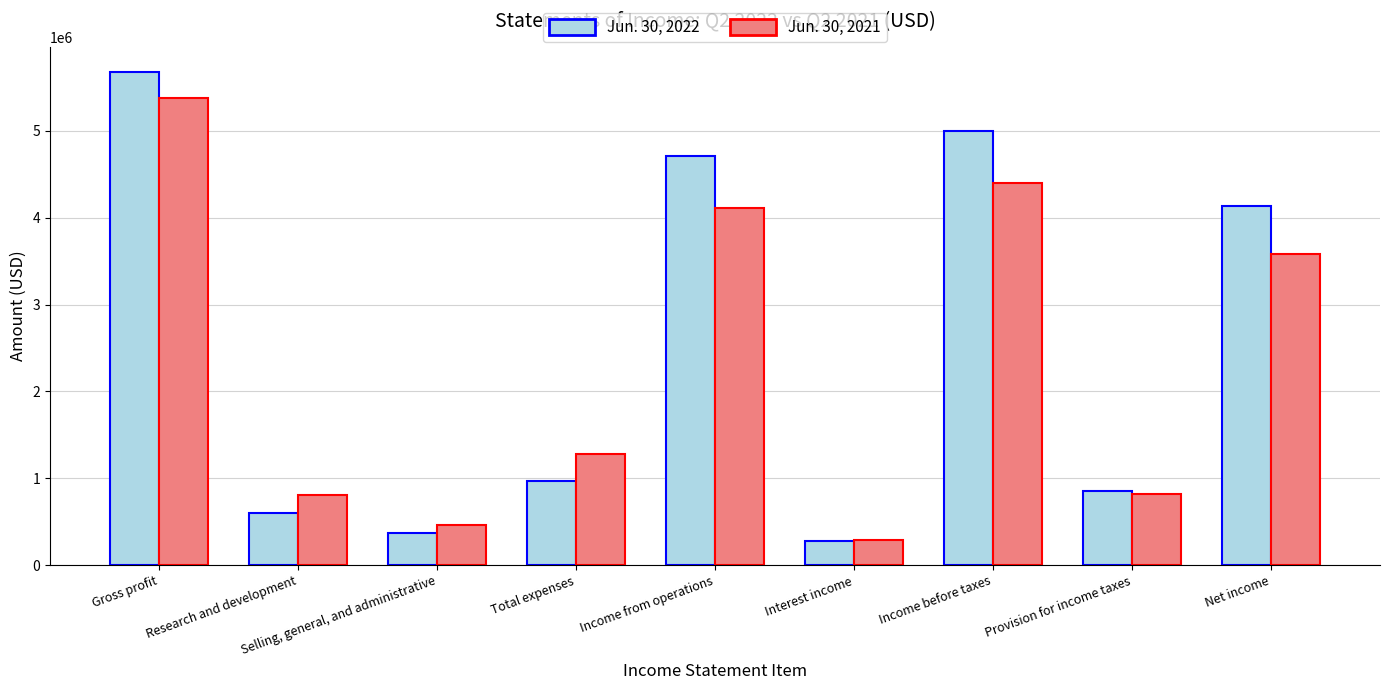

How many data points in Jun. 30, 2022 are less than 973238?

4